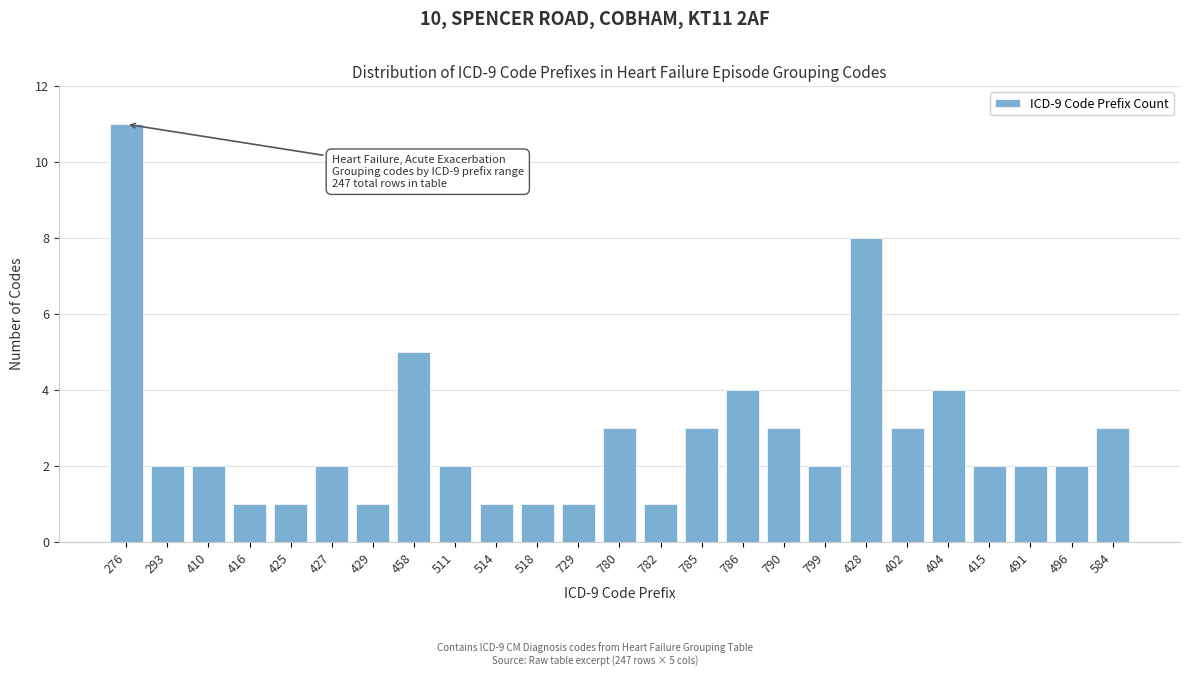

Reading left to right, transcribe all the data shown in this chart.

11	2	2	1	1	2	1	5	2	1	1	1	3	1	3	4	3	2	8	3	4	2	2	2	3